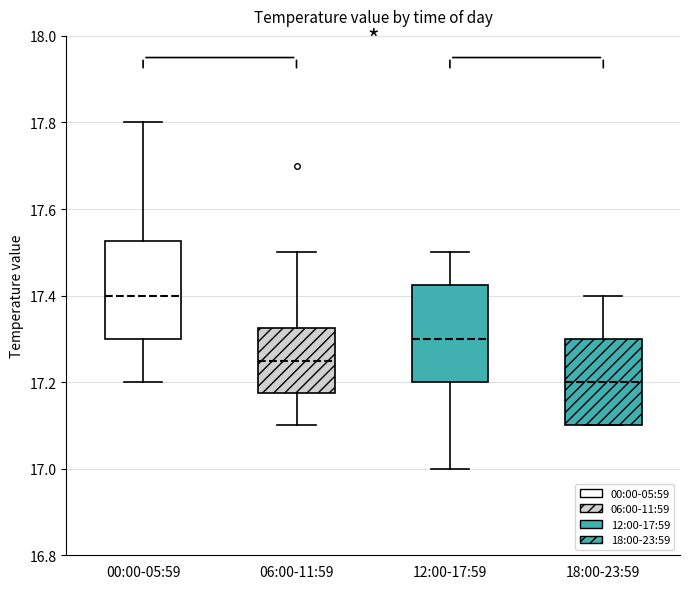

Which box's median line is the lowest?

18:00-23:59